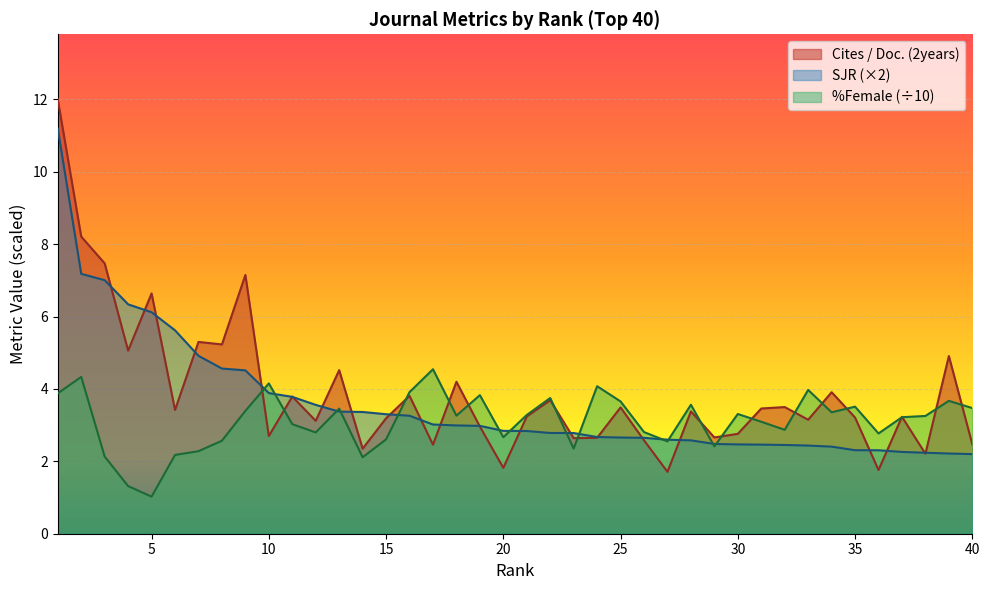

At which label is SJR closest to 6?

5